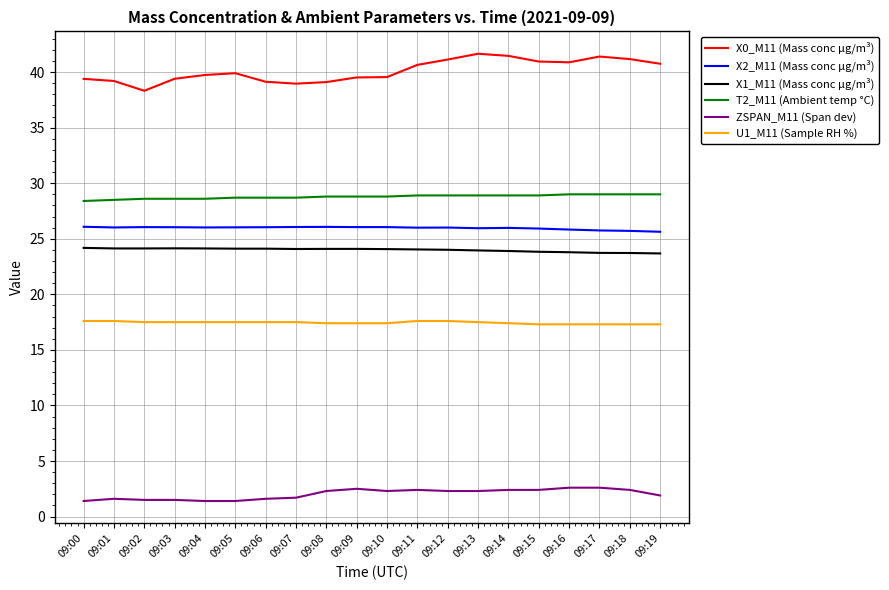

Rank the series by their maximum value, from highest to lowest.

X0_M11 (Mass conc μg/m³), T2_M11 (Ambient temp °C), X2_M11 (Mass conc μg/m³), X1_M11 (Mass conc μg/m³), U1_M11 (Sample RH %), ZSPAN_M11 (Span dev)